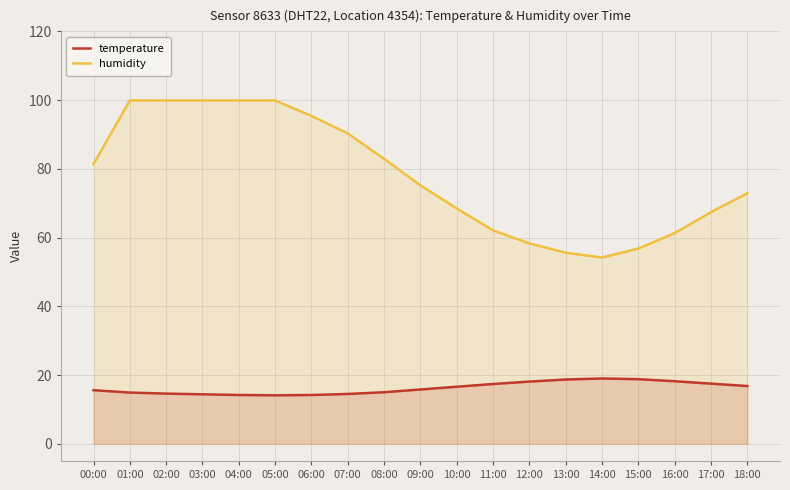

What is the maximum value shown in the chart?

99.9